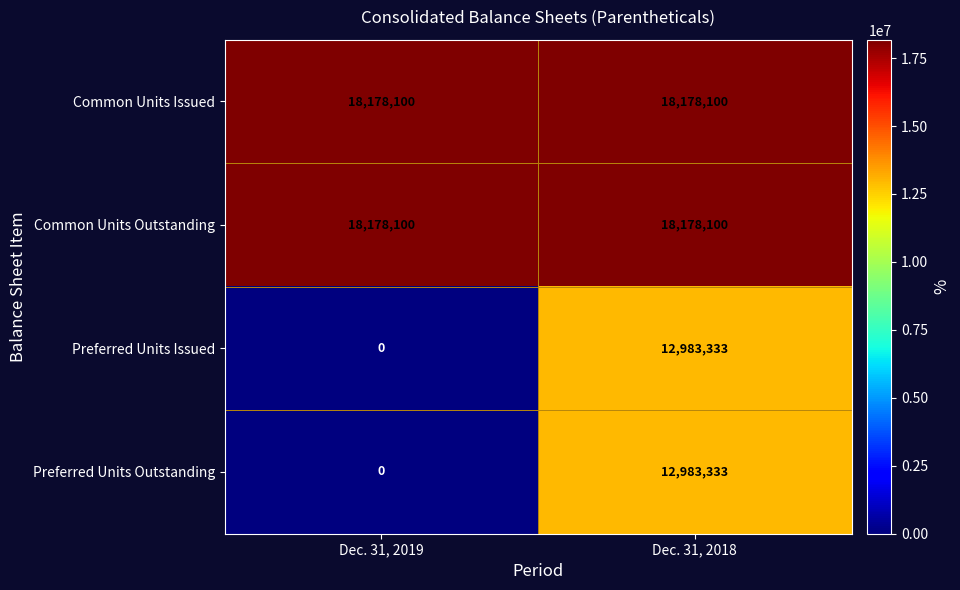

At which label does Preferred Units Outstanding reach its minimum?

Dec. 31, 2019